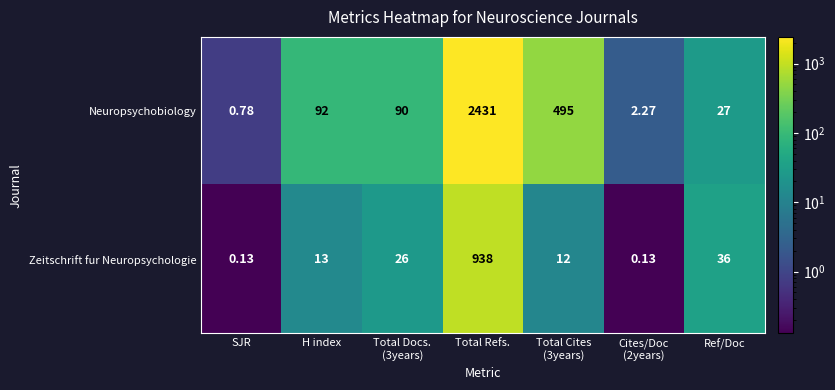

Rank the series by their average value, from highest to lowest.

Neuropsychobiology, Zeitschrift fur Neuropsychologie